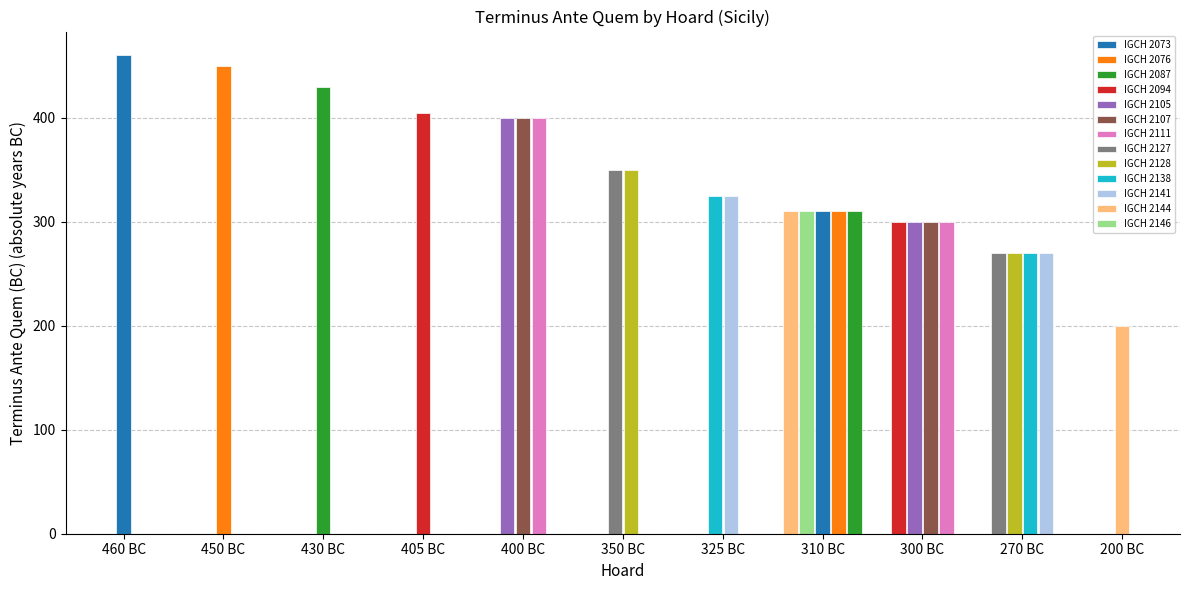

Is it true that the value at IGCH 2073 is -661?

False